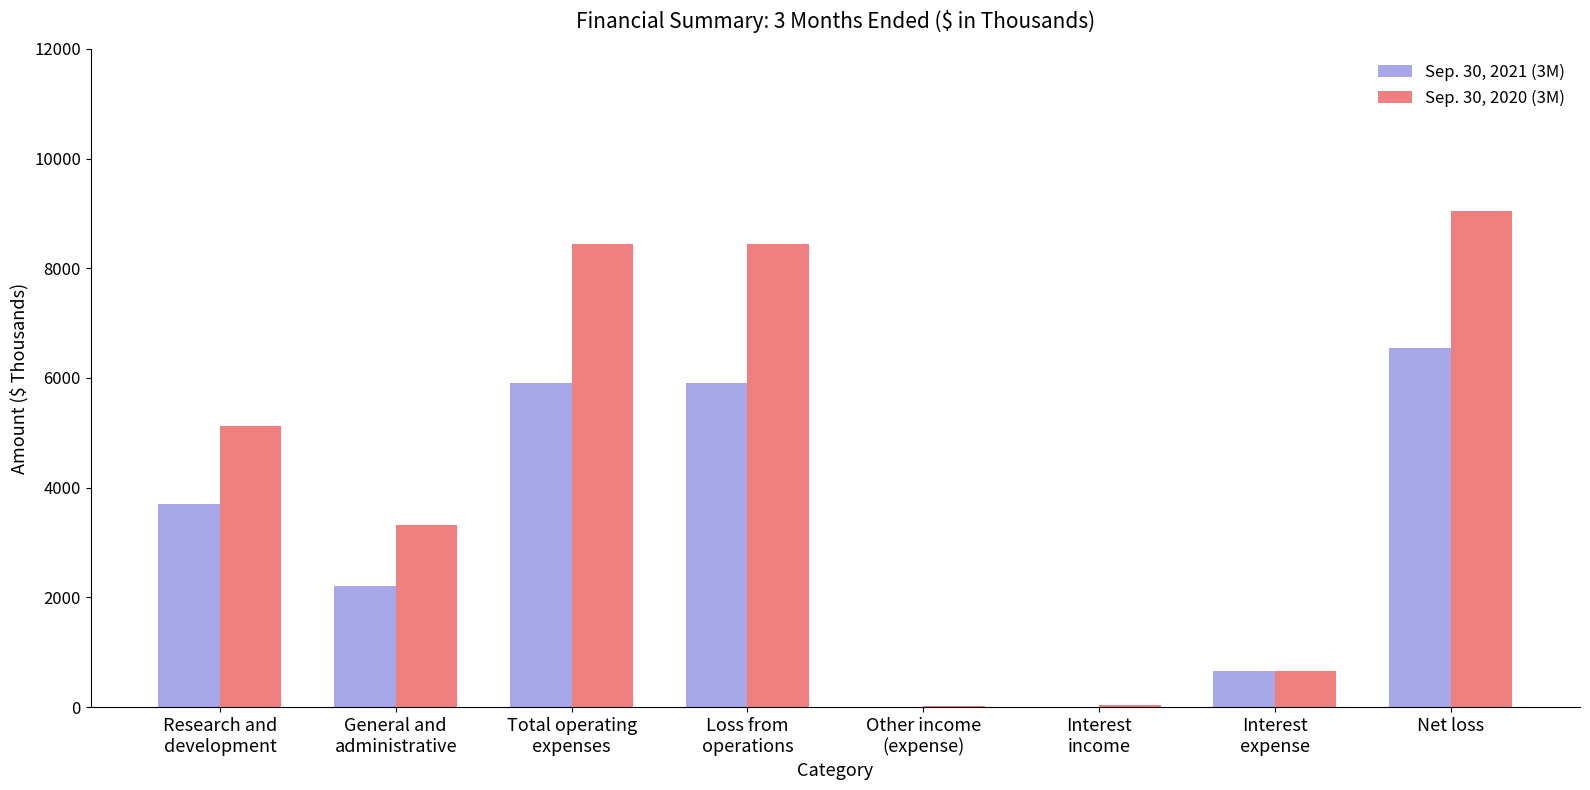

Which series has the largest total across all categories?

Sep. 30, 2020 (3M)